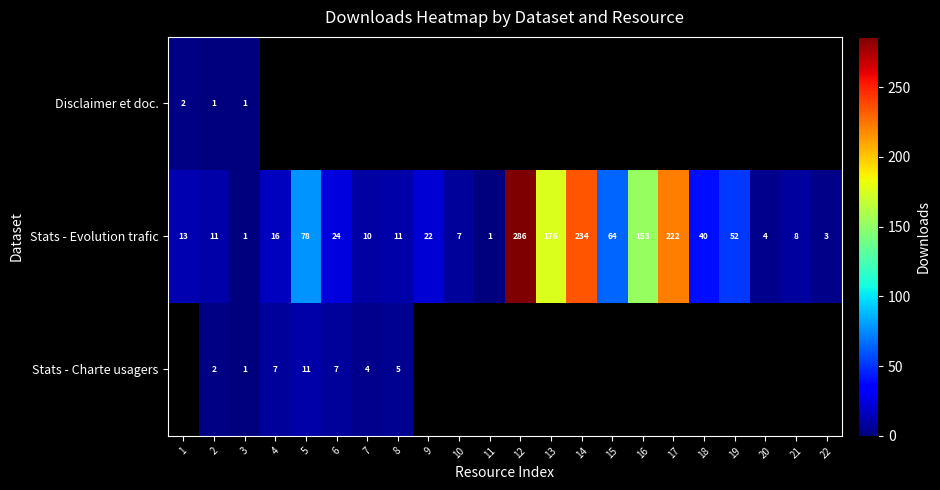

How many distinct data groups are displayed?

3